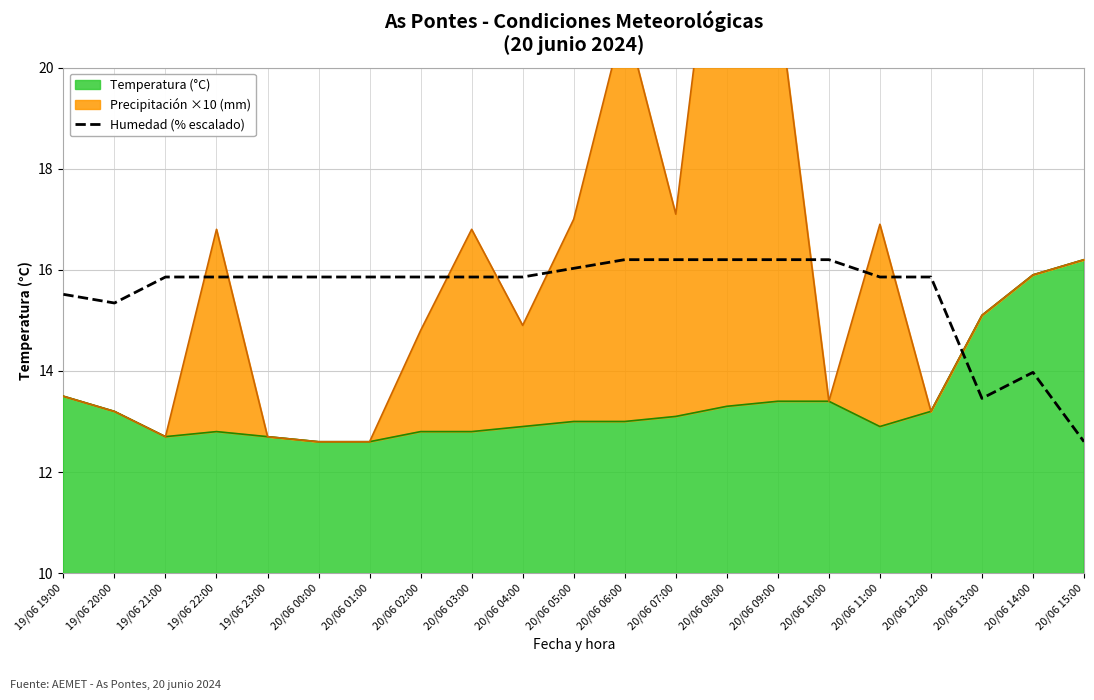

How many interior local peaks (higher than both neighbors) does the data have?

1